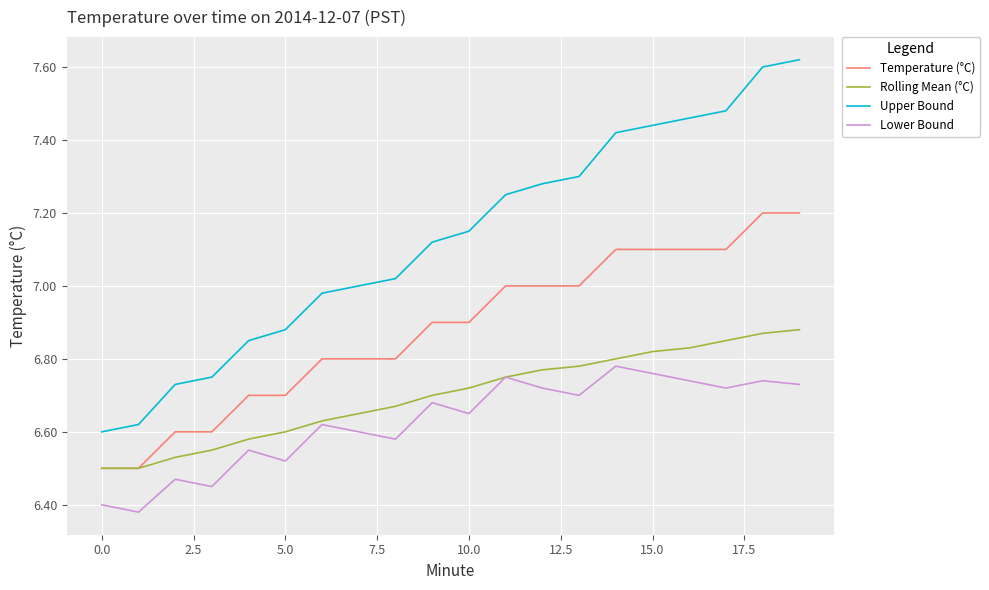

What is the sum of all Upper Bound values?

142.6